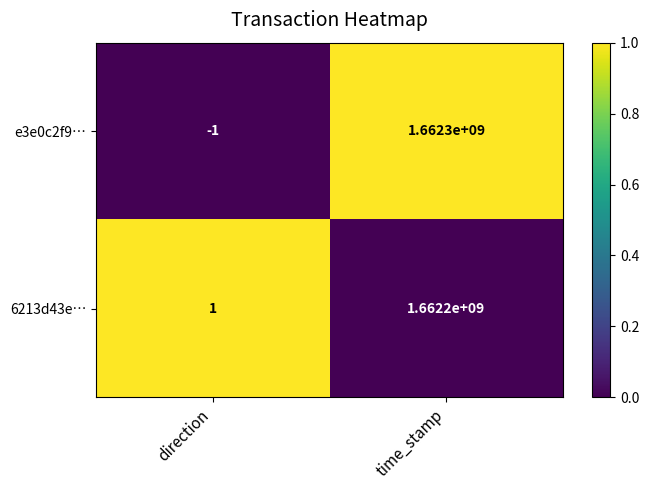

How many categories are shown in the chart?

2